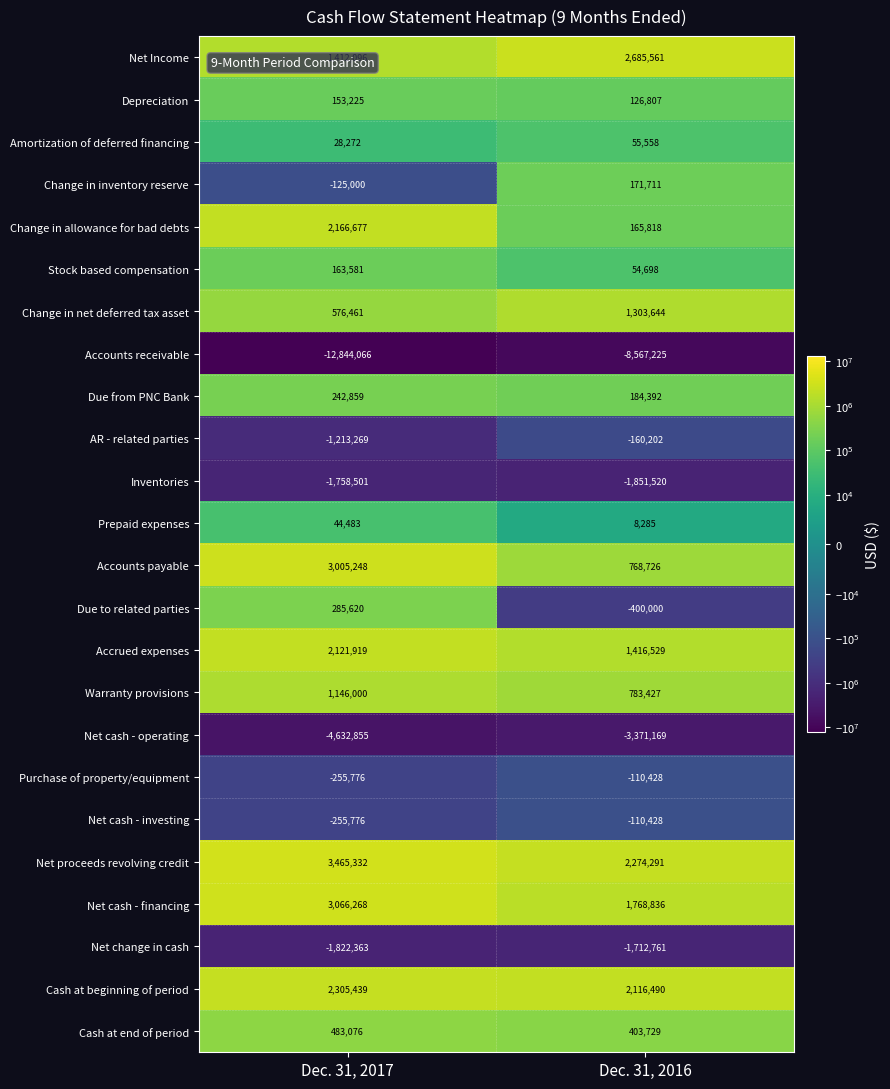

True or false: Stock based compensation has a value of 37366 at Dec. 31, 2016.

False